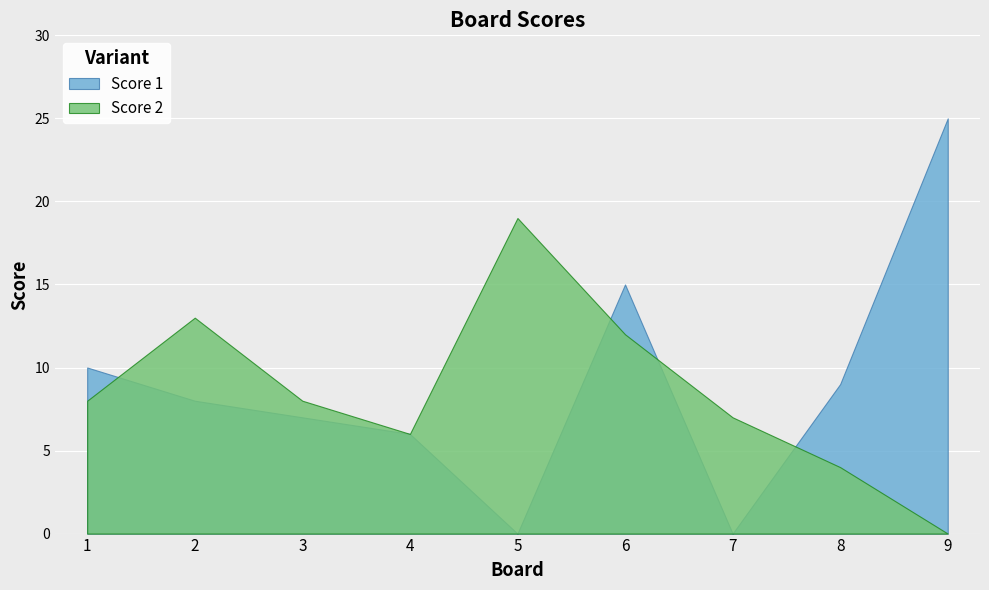

Rank the series at 7 from lowest to highest value.

Score 1, Score 2